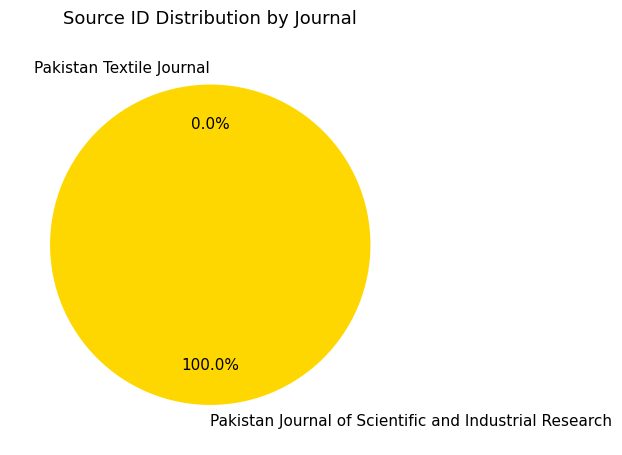

Which category has the biggest portion of the pie?

Pakistan Journal of Scientific and Industrial Research